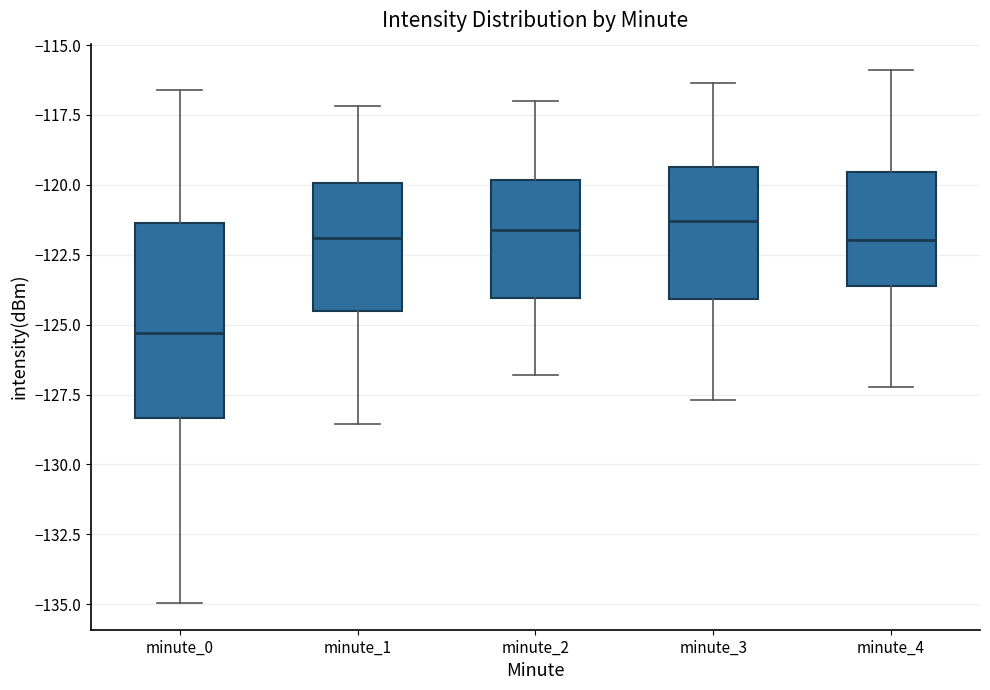

Which box is the tallest, from its lower edge to its upper edge?

minute_0